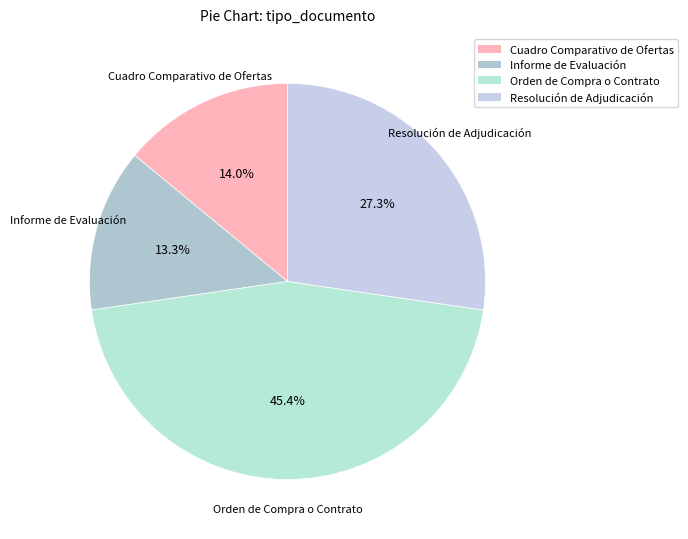

Is there a majority slice in this chart?

No